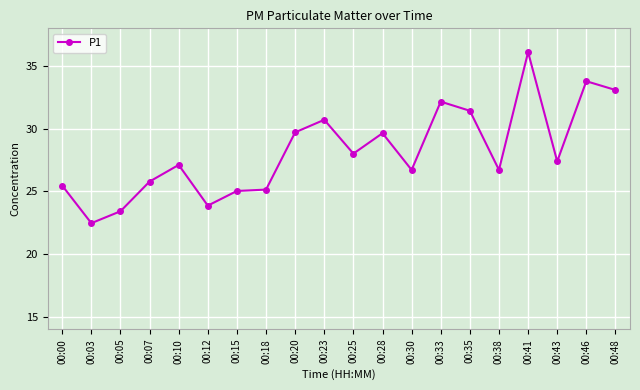

What is the value of the 19th point from the left?

33.8